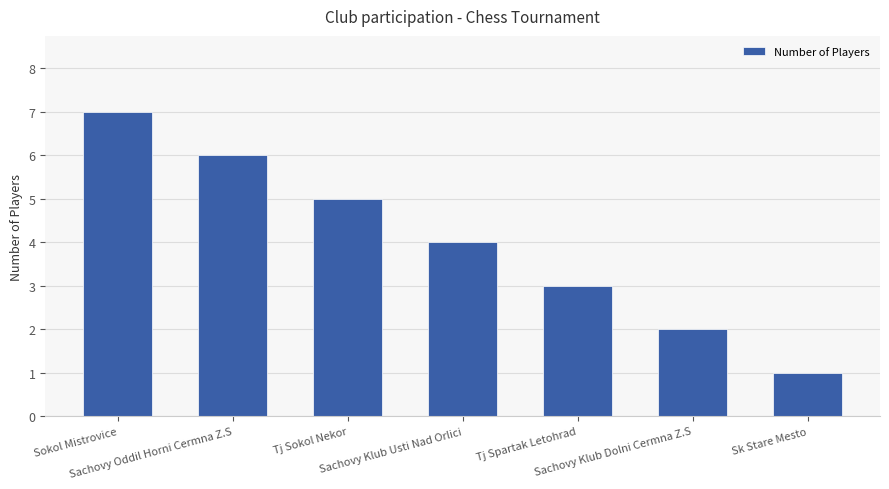

What is the difference between the maximum and minimum values?

6